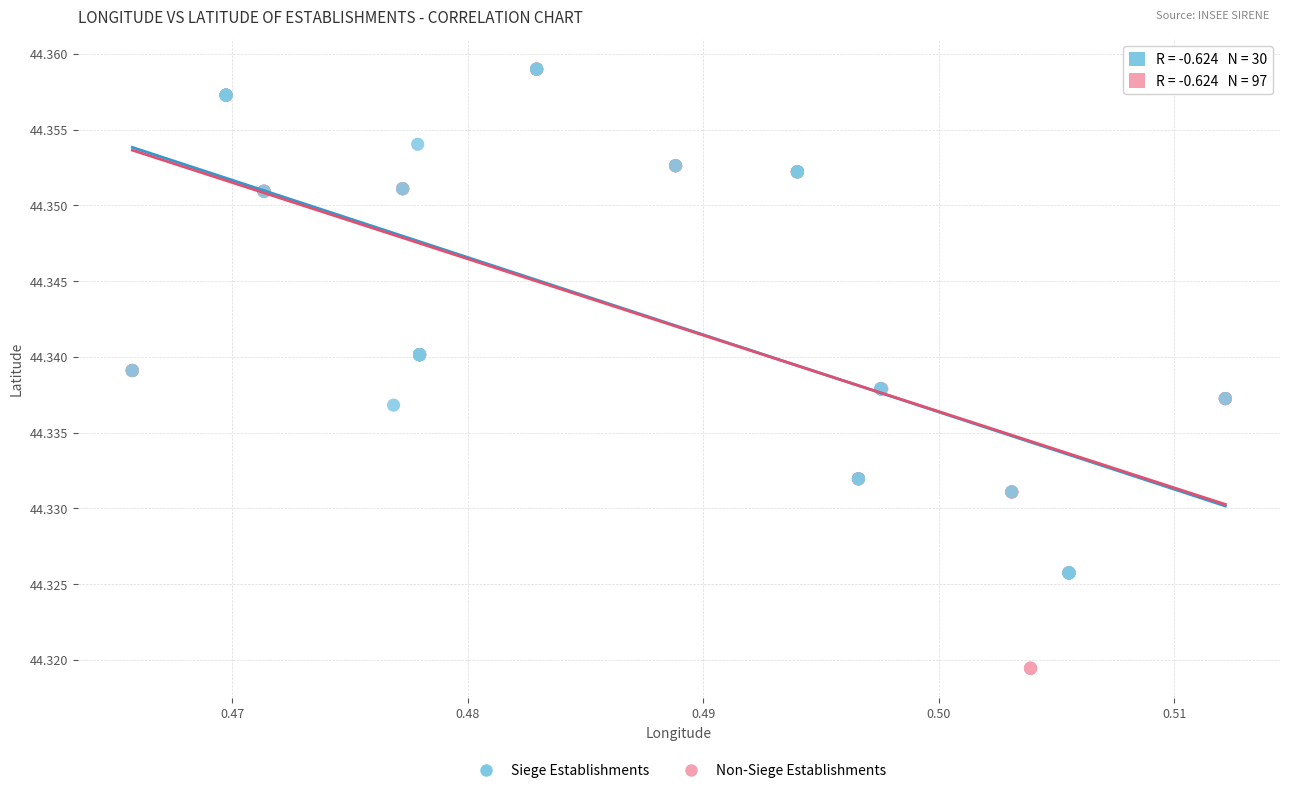

Which series has the largest Y range (max minus min)?

Non-Siege Establishments